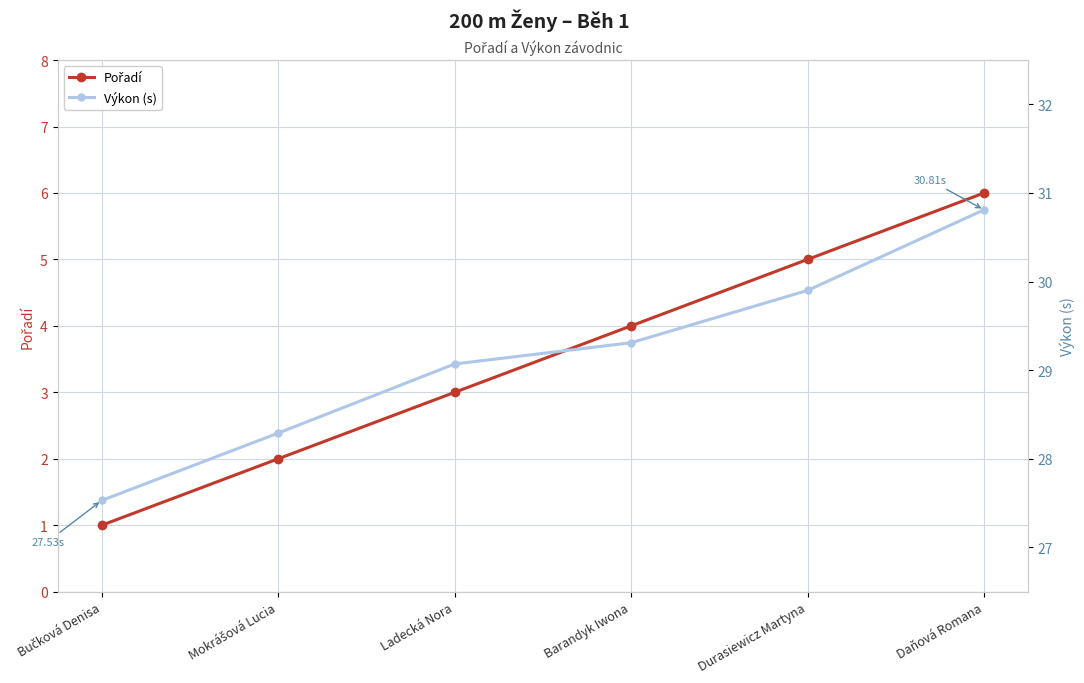

Which series has the largest total across all categories?

Výkon (s)